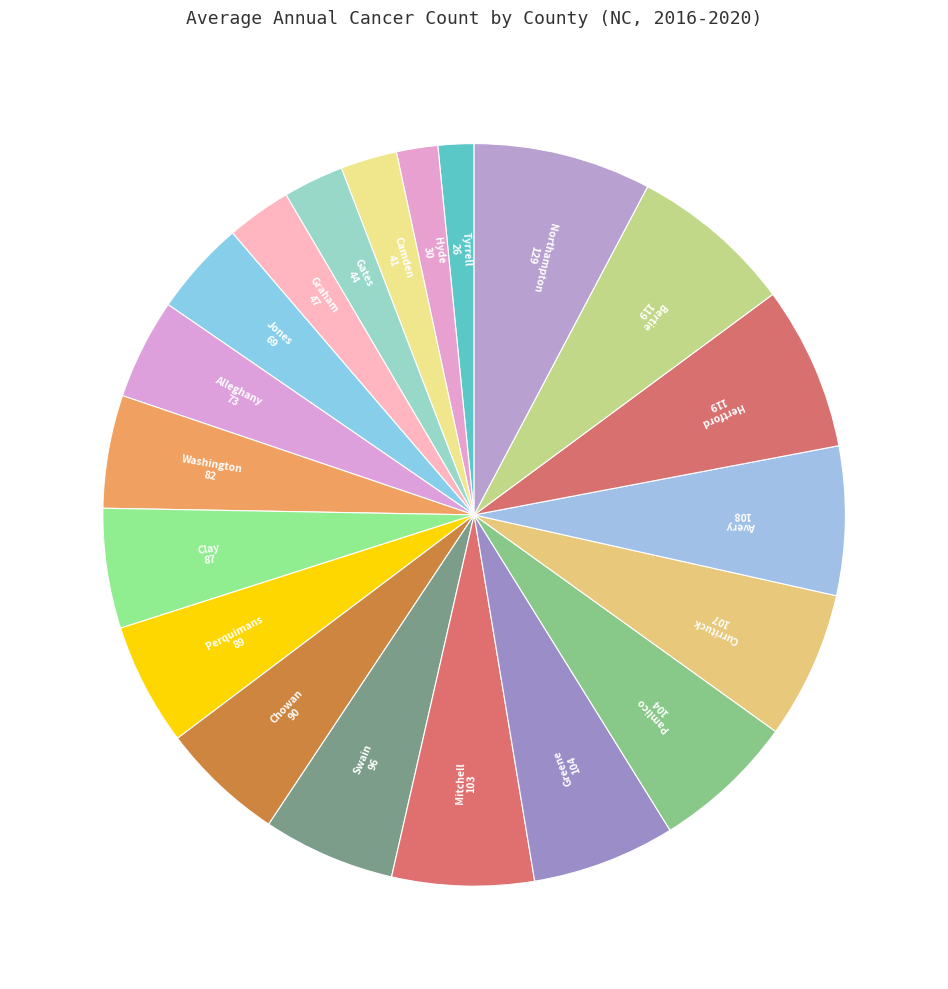

Is the sum of Greene and Bertie greater than half?

No